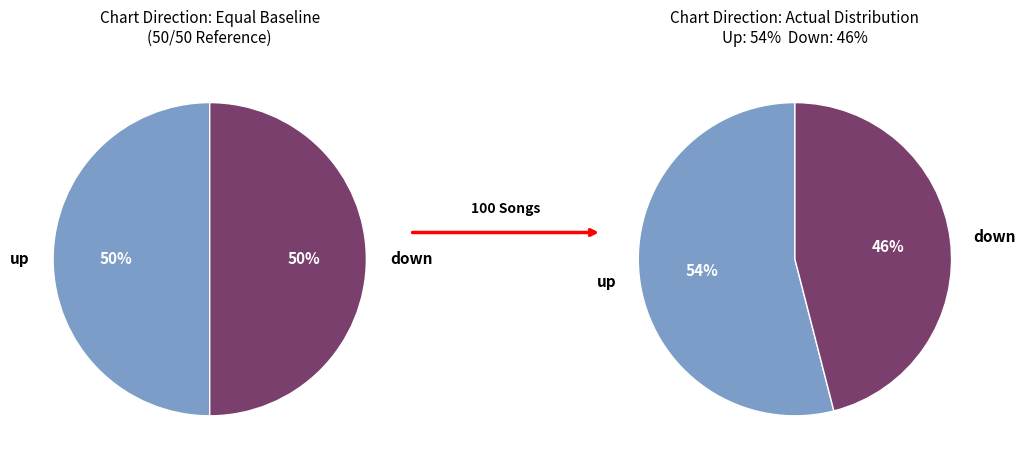

Is there any slice that represents more than half of the pie?

Yes